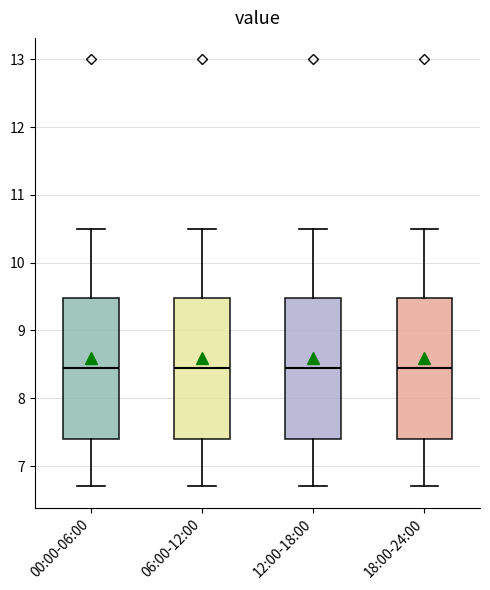

Reading left to right, read every box against the y-axis: the position of its median line, the range the box covers, and the ends of its whiskers. The values are not printed on the chart, so give them approximately, as read against the axis.

00:00-06:00: median 8.5, box 7.4 to 9.5, whiskers 6.7 to 10.5
06:00-12:00: median 8.5, box 7.4 to 9.5, whiskers 6.7 to 10.5
12:00-18:00: median 8.5, box 7.4 to 9.5, whiskers 6.7 to 10.5
18:00-24:00: median 8.5, box 7.4 to 9.5, whiskers 6.7 to 10.5